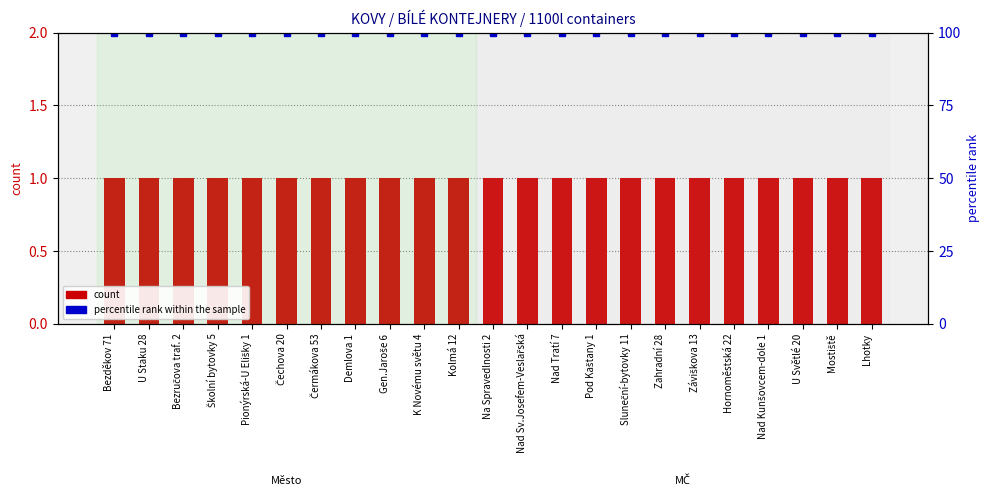

Rank the series at Demlova 1 from highest to lowest value.

percentile rank within the sample, count